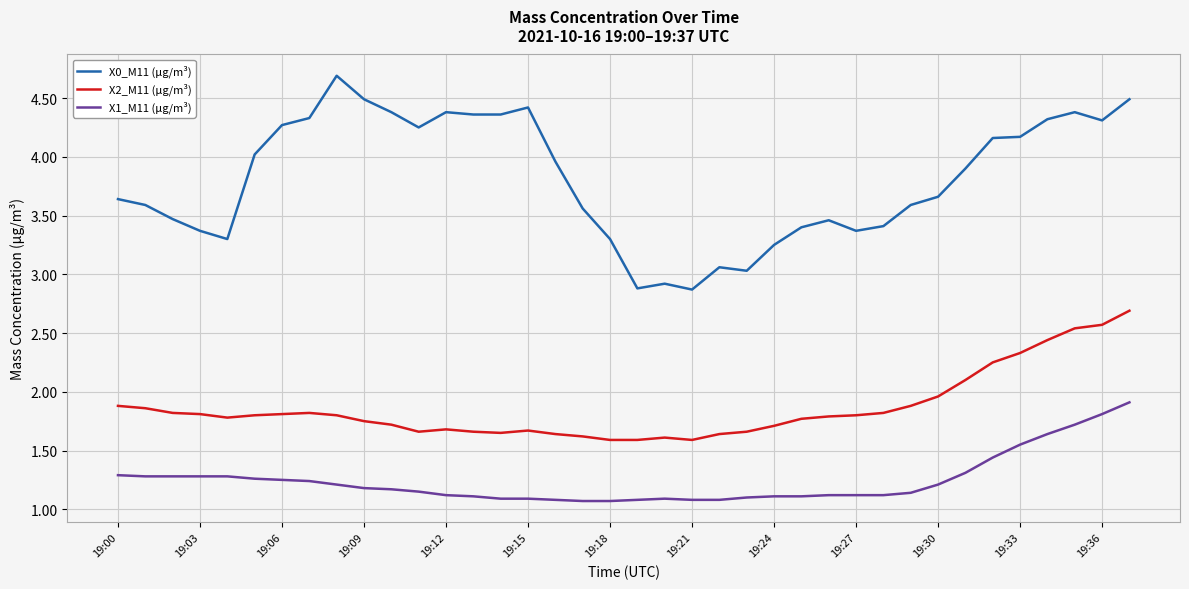

True or false: X1_M11 (μg/m³) and X0_M11 (μg/m³) cross at least once.

False